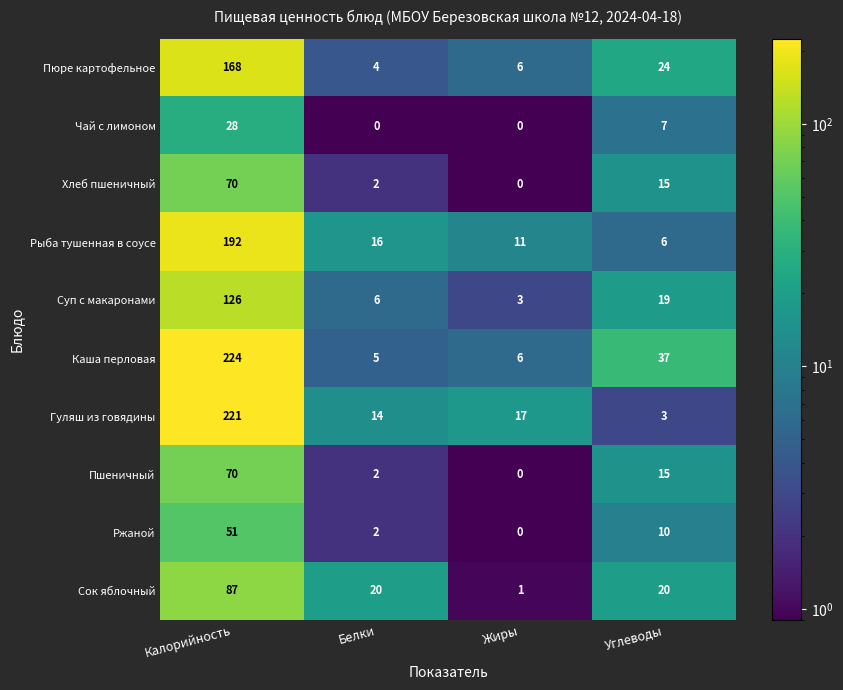

Is it true that Суп с макаронами equals 5 at Жиры?

False